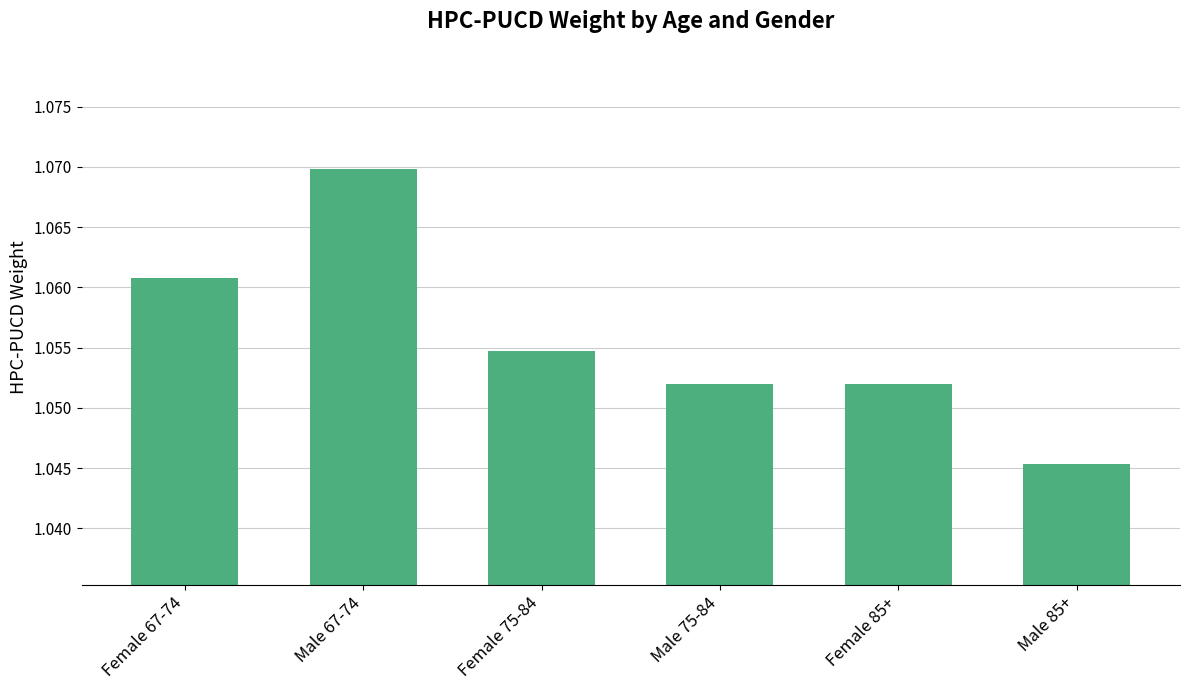

Count the values in the range 1 to 2.

6